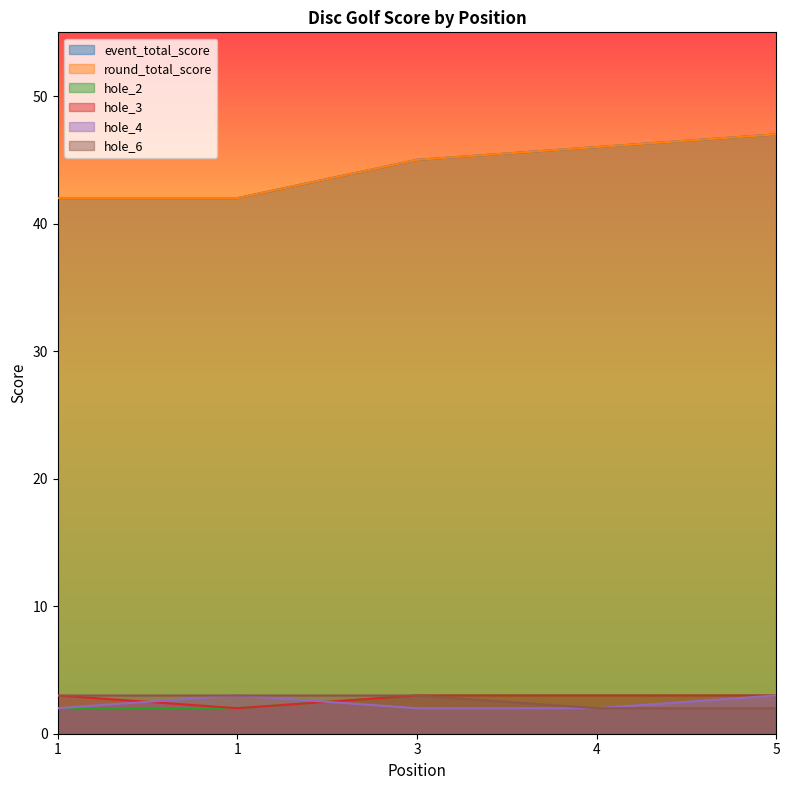

Does the chart display data point markers on the line(s)?

No